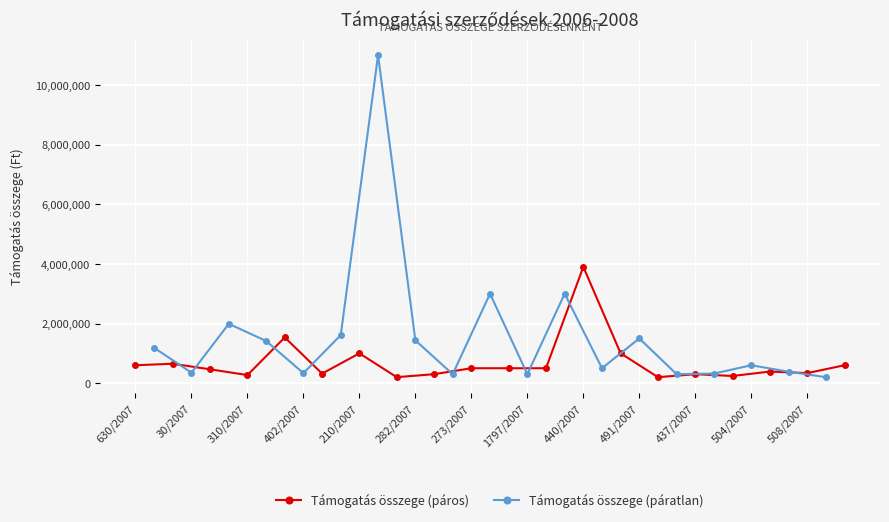

True or false: Támogatás összege (páros) has more than 1 points higher than both neighbors.

True